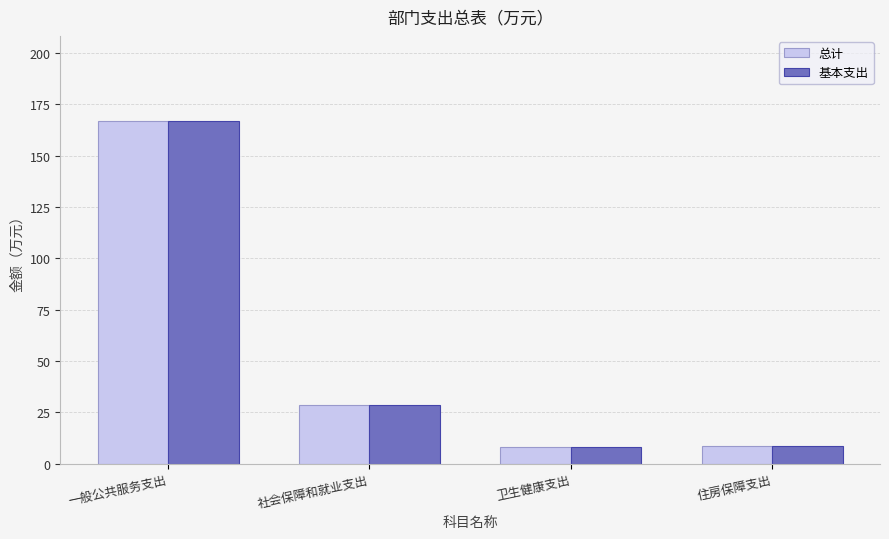

What is the label of the 1st bar from the right?

住房保障支出